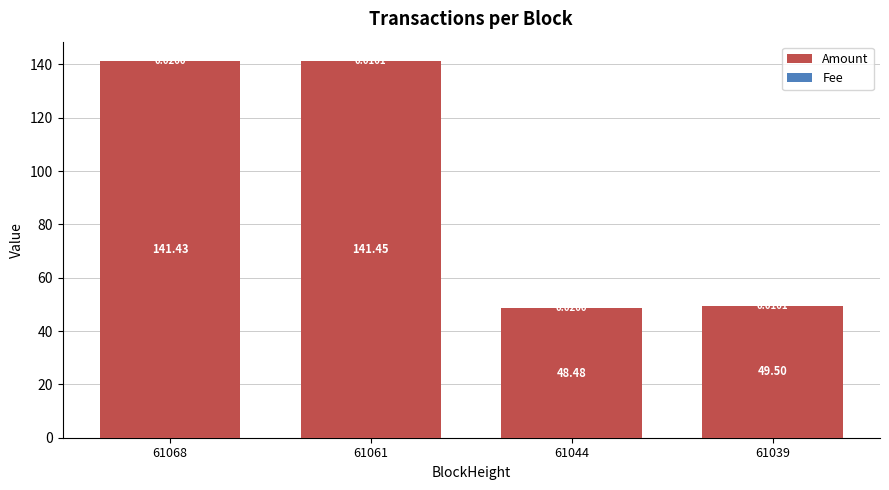

At which category is the sum across all series the highest?

61061